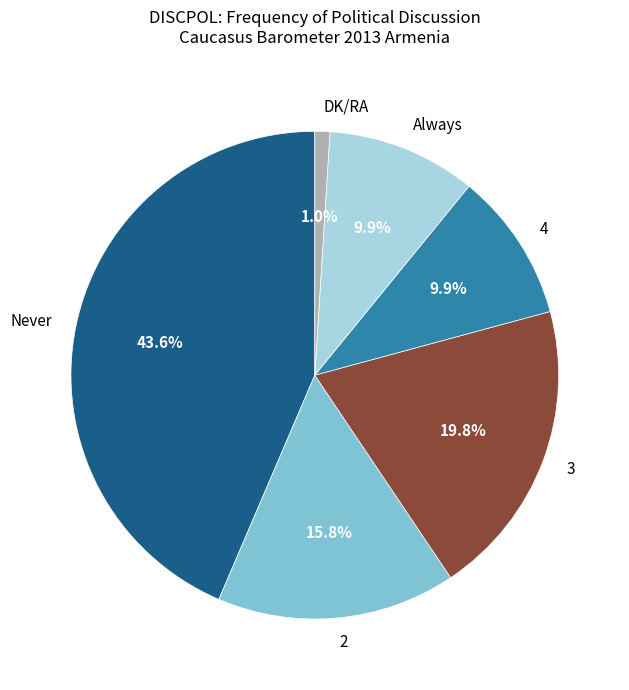

Which slice is the largest?

Never